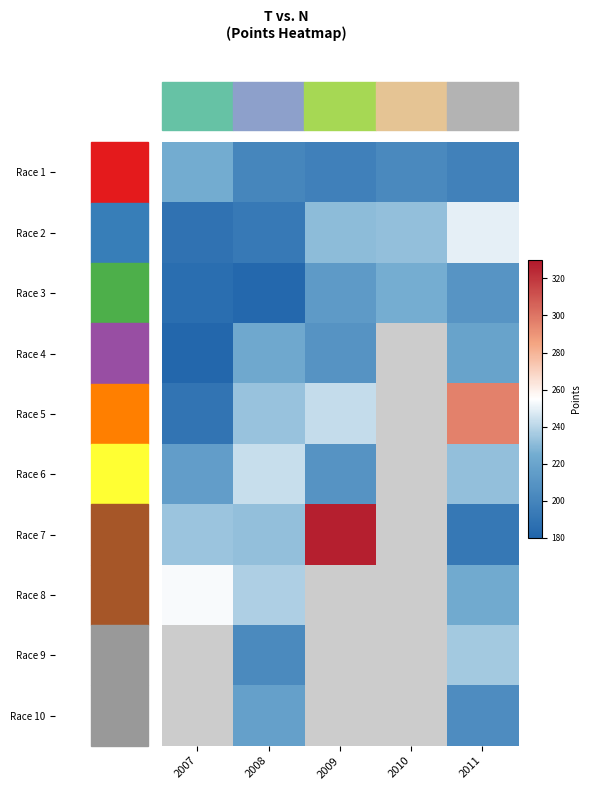

Which has a higher value, 2010 or 2008?

2010